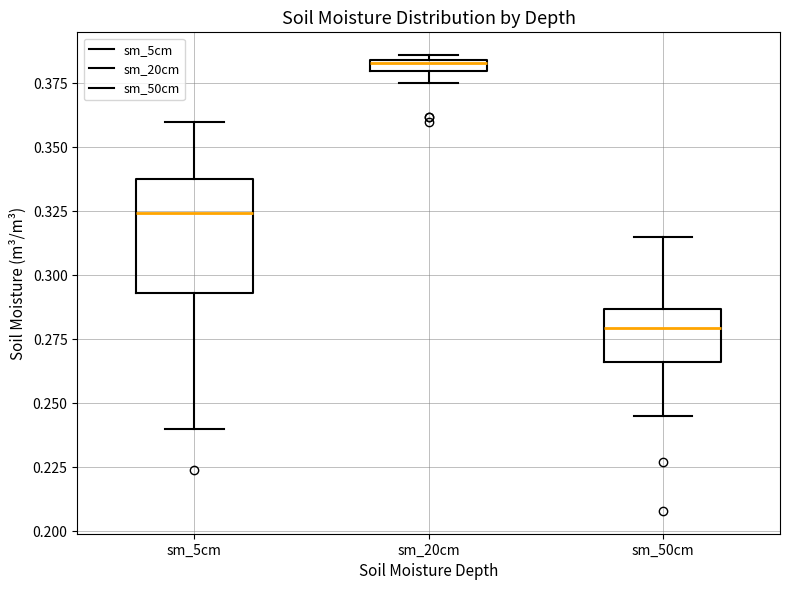

Which box's median line is the lowest?

sm_50cm